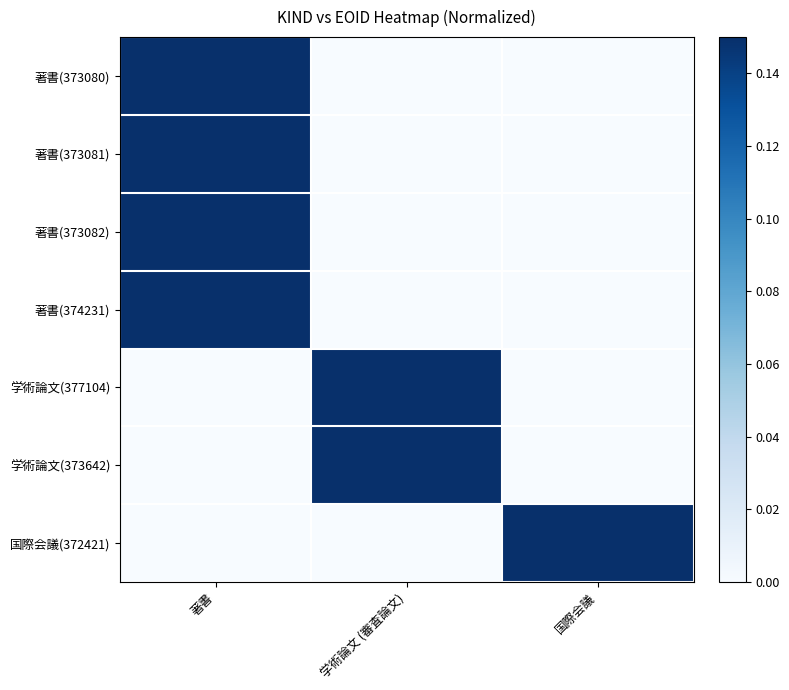

Which label corresponds to the largest value in the chart?

著書